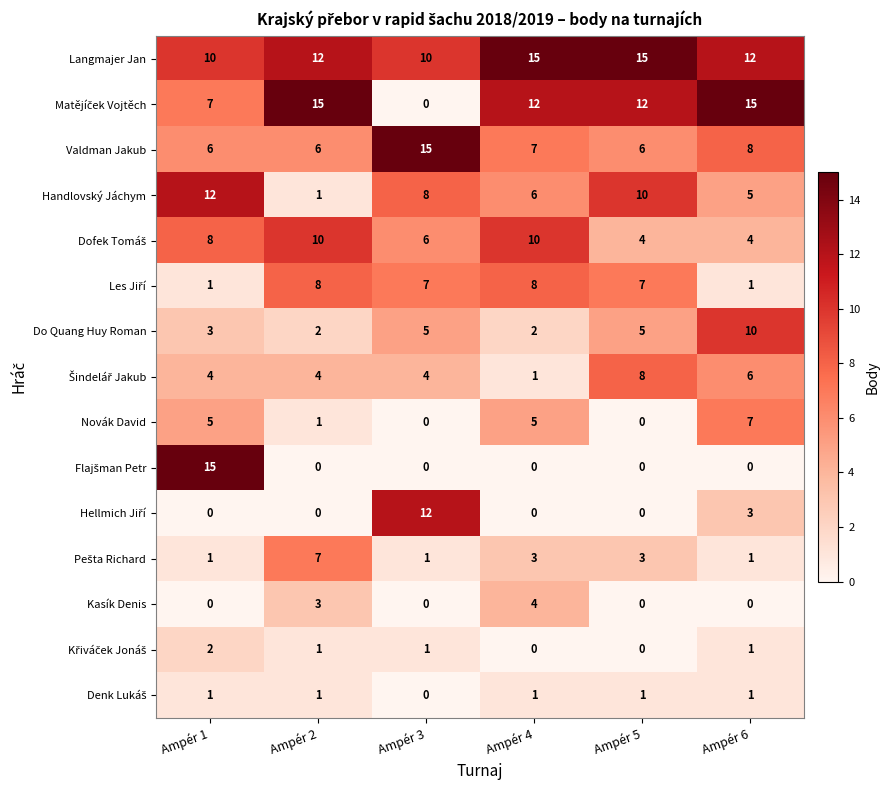

What is the greatest value displayed?

15